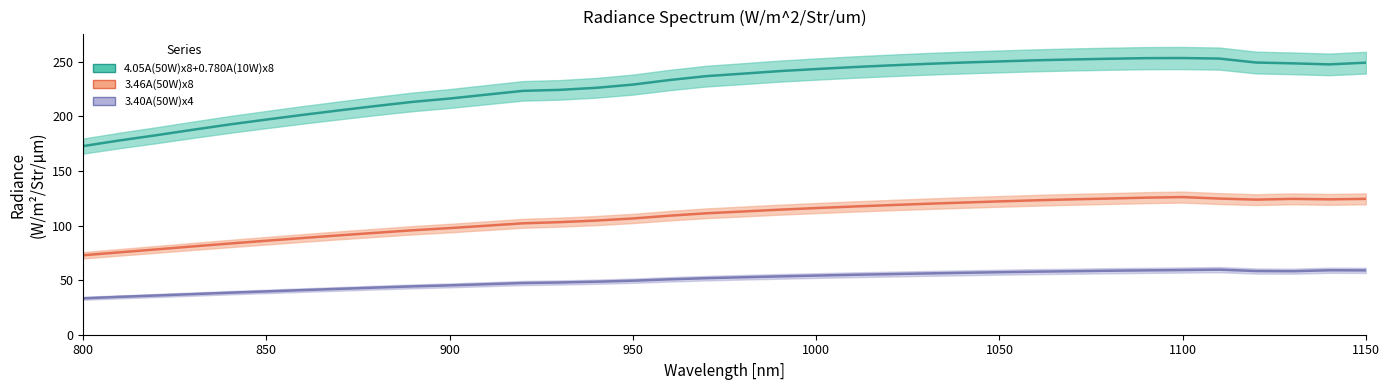

Which series has the largest range (max minus min)?

4.05A(50W)x8+0.780A(10W)x8